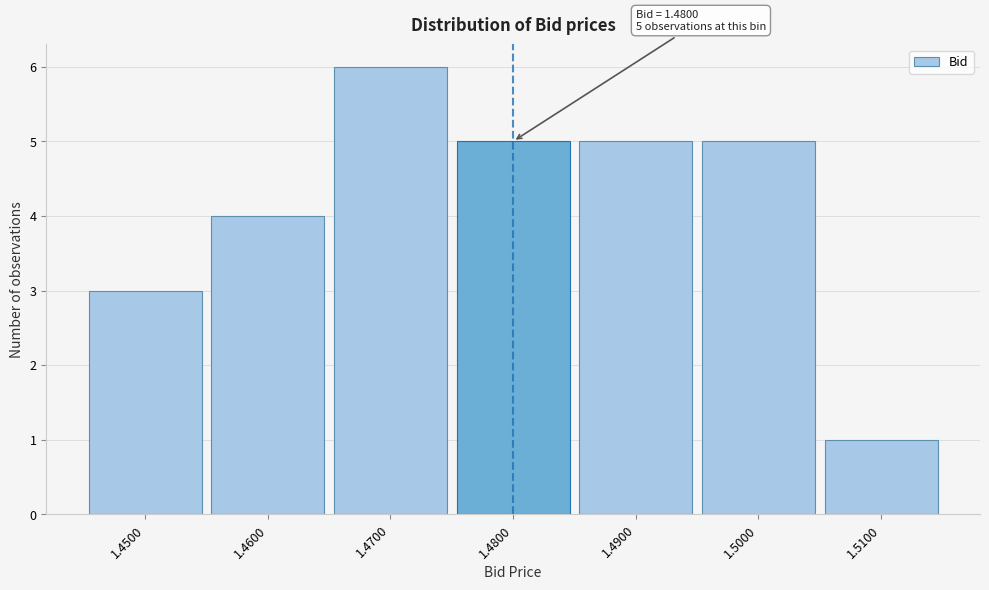

Which range on the x-axis has the tallest bar?

1.465 to 1.475